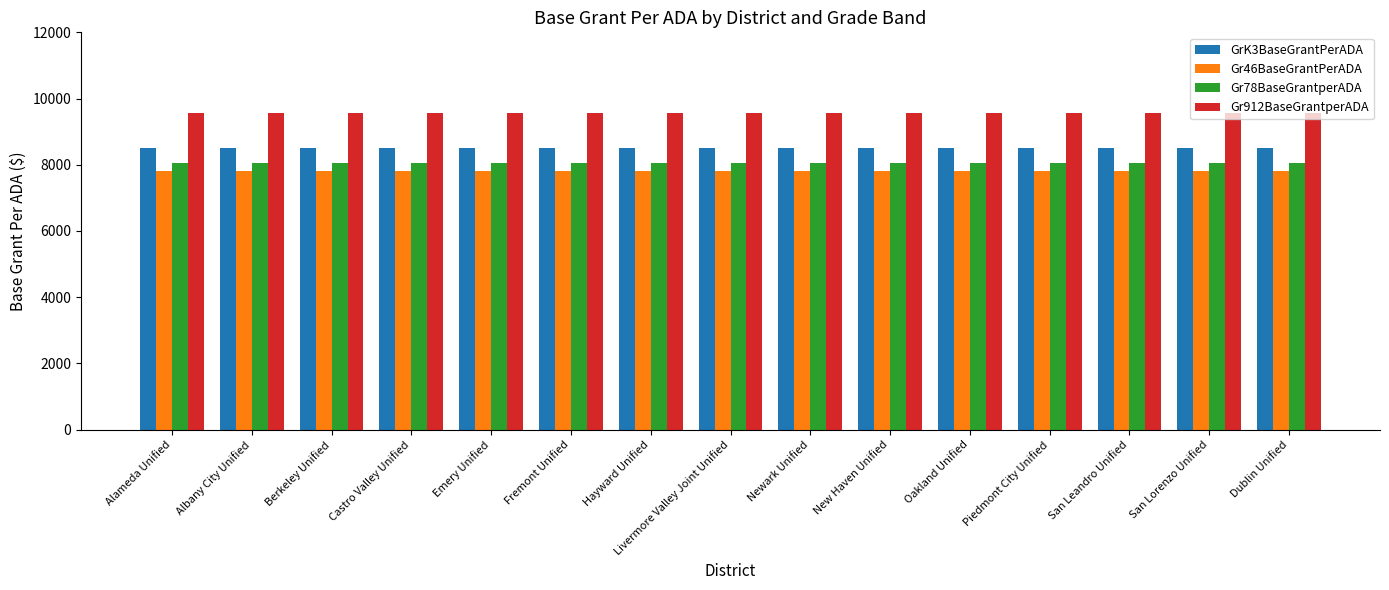

What position from the left is San Leandro Unified?

13